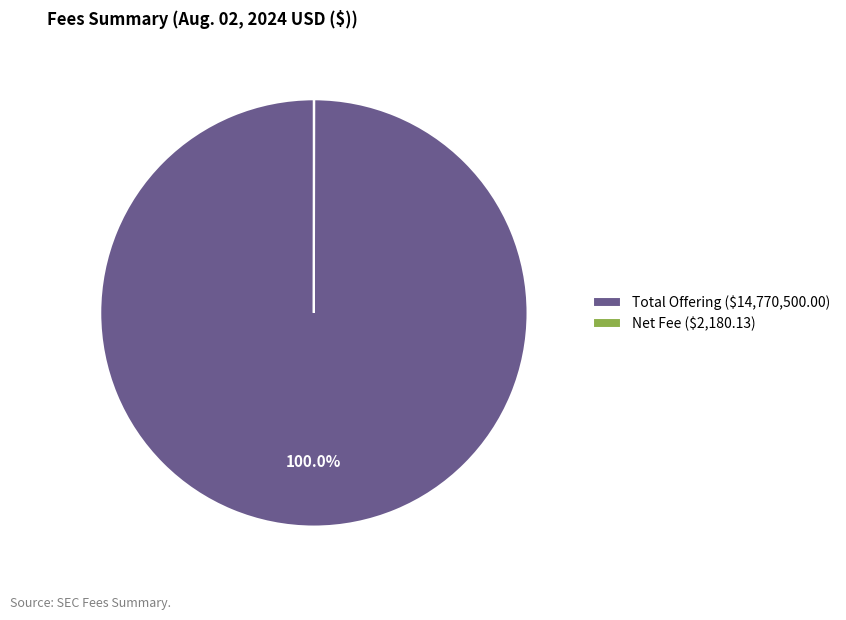

Does Total Offering ($14,770,500.00) represent more than half of the total?

Yes